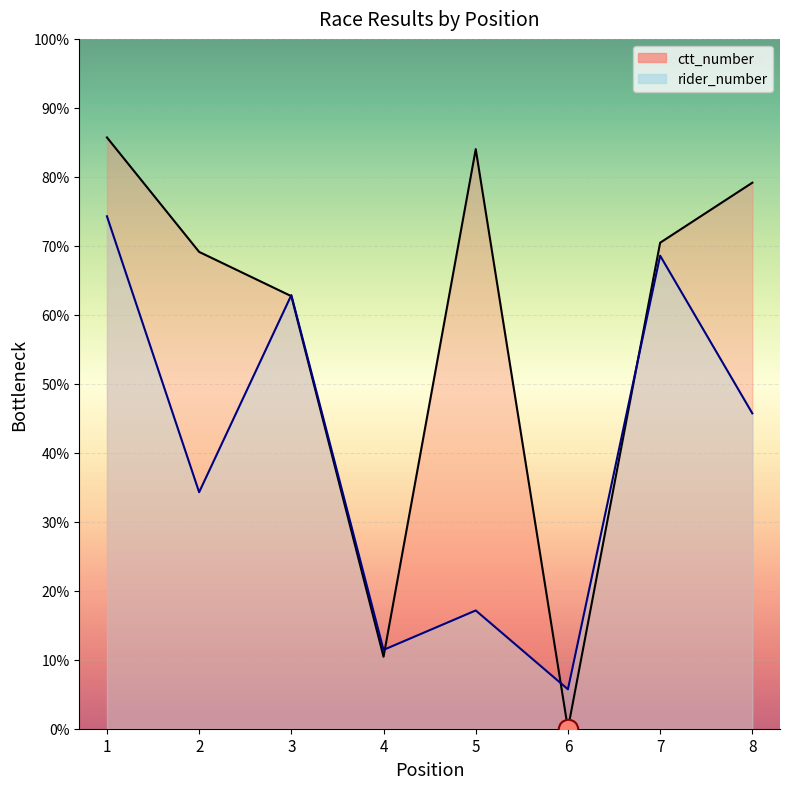

Which series ends up on top after the final intersection of rider_number and ctt_number?

ctt_number